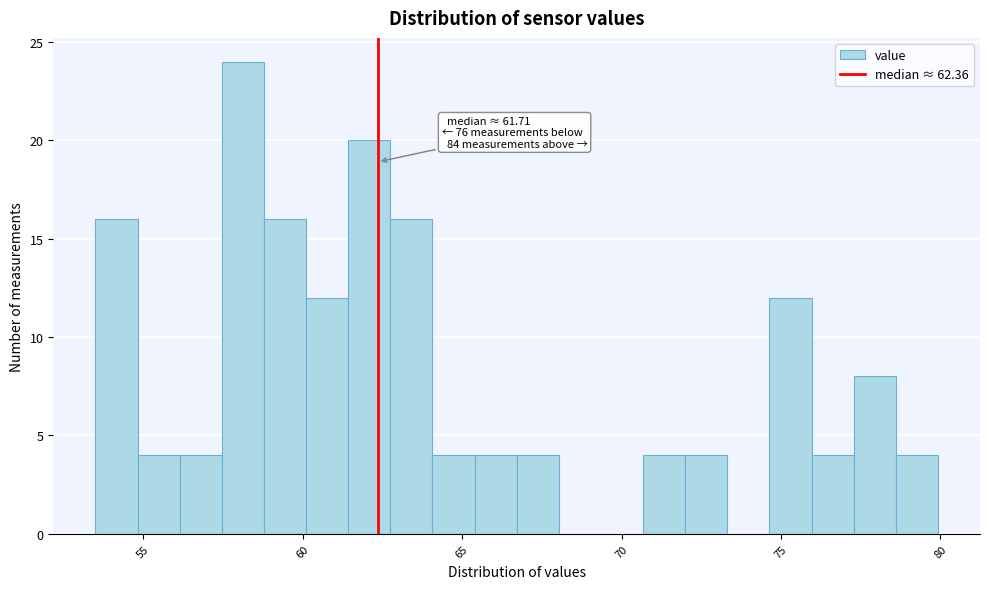

Around what value on the x-axis is the tallest bar? Give the approximate position of its centre, as read against the axis.

58.0